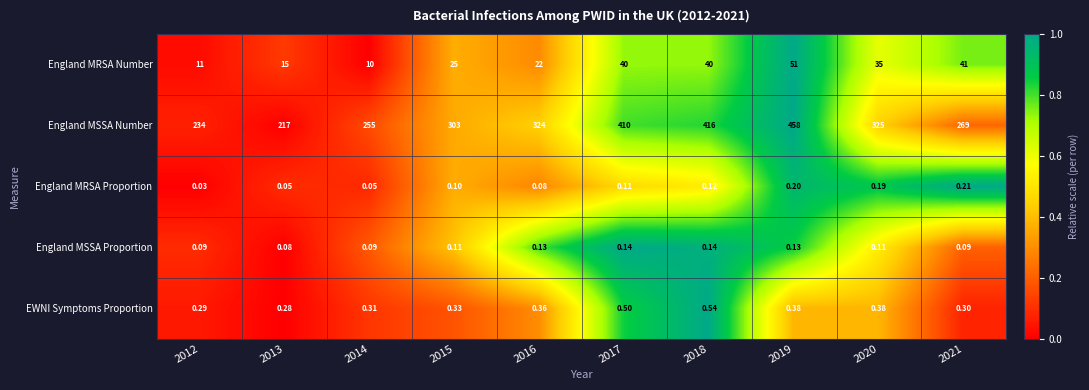

At how many categories does at least one series exceed 0?

10